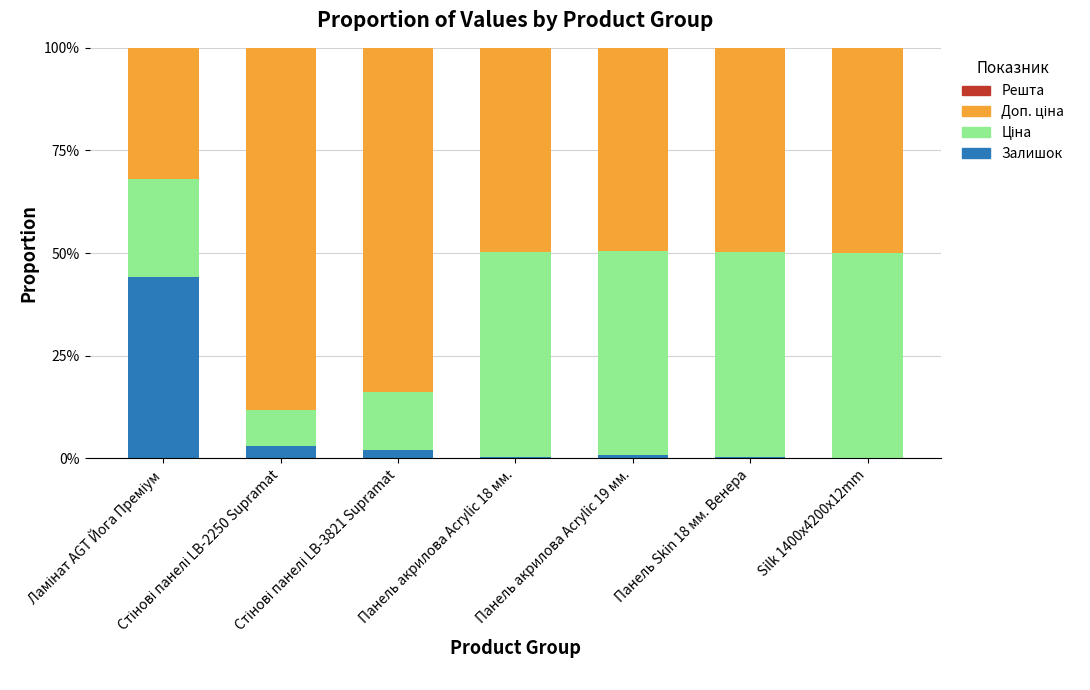

The Залишок series shows 0.3 at Панель акрилова Acrylic 18 мм.. True or false?

True